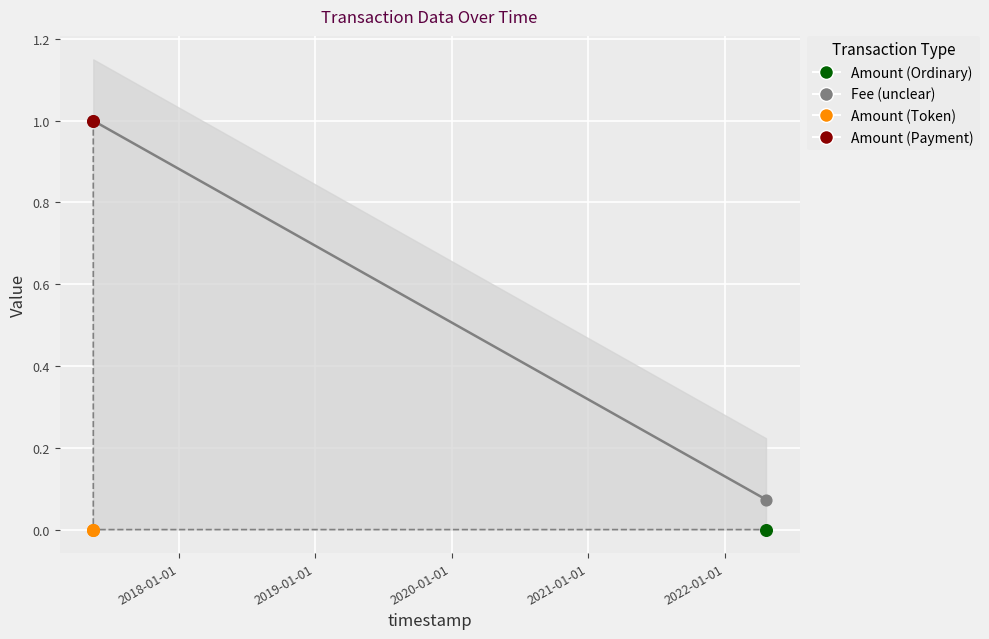

Which series contains the lowest Y value?

Amount